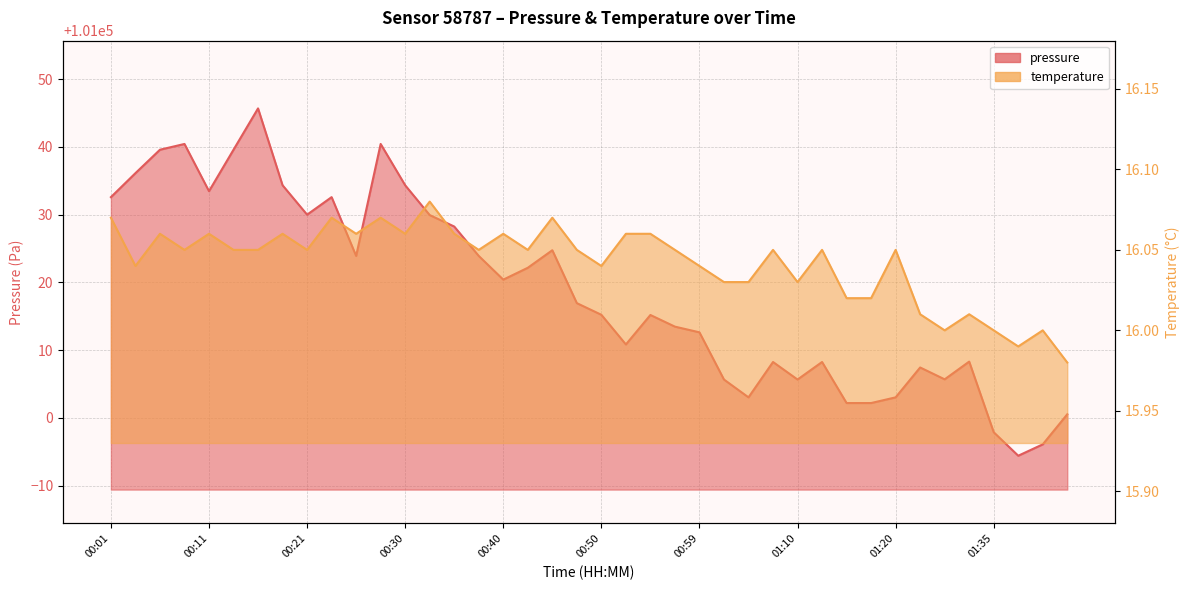

What is the minimum value for pressure?

100994.4